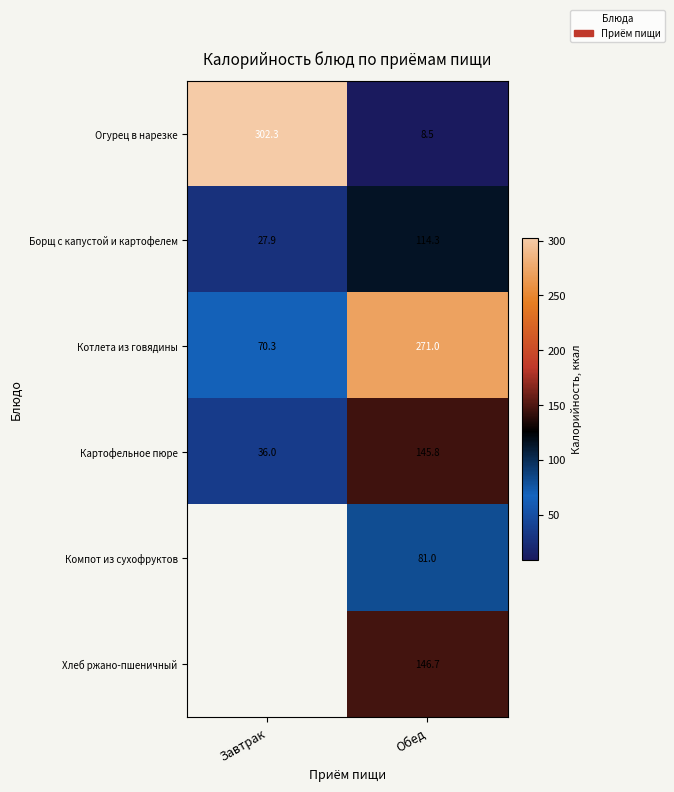

Count the number of data series in this chart.

6